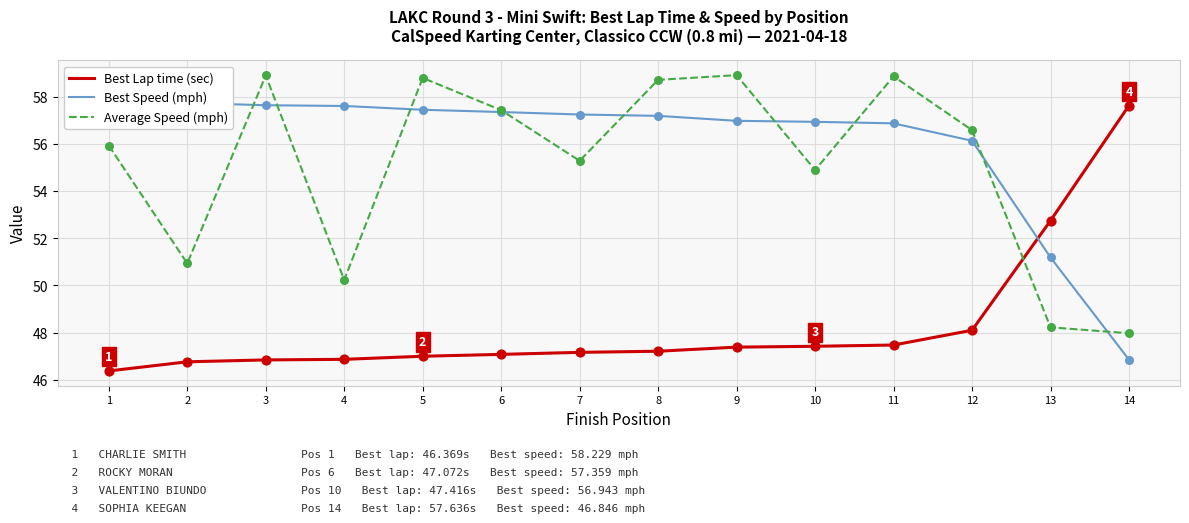

Which series reaches the maximum Y coordinate?

Average Speed (mph)